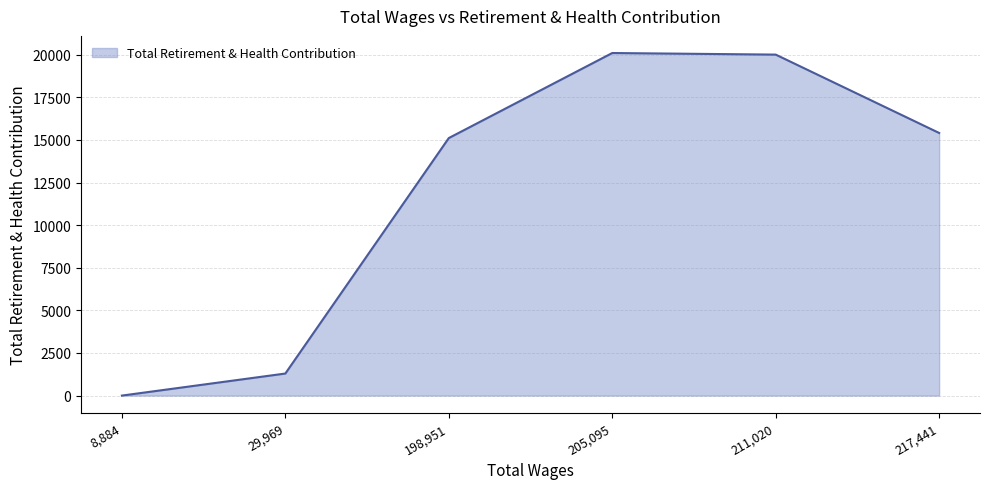

What is the average value?

11987